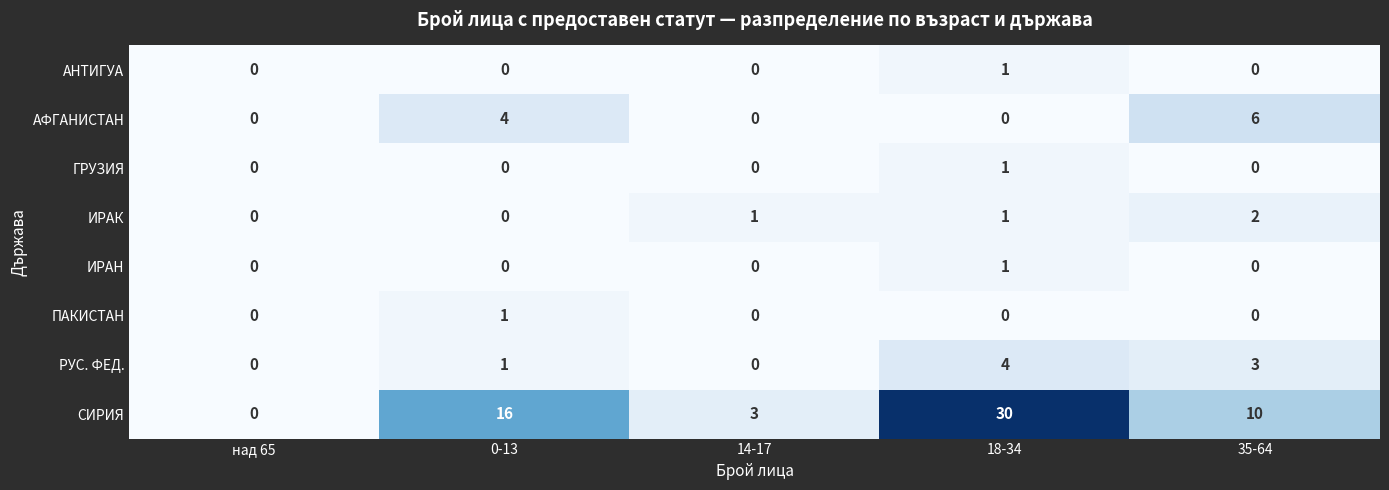

At how many categories does at least one series exceed 12?

2